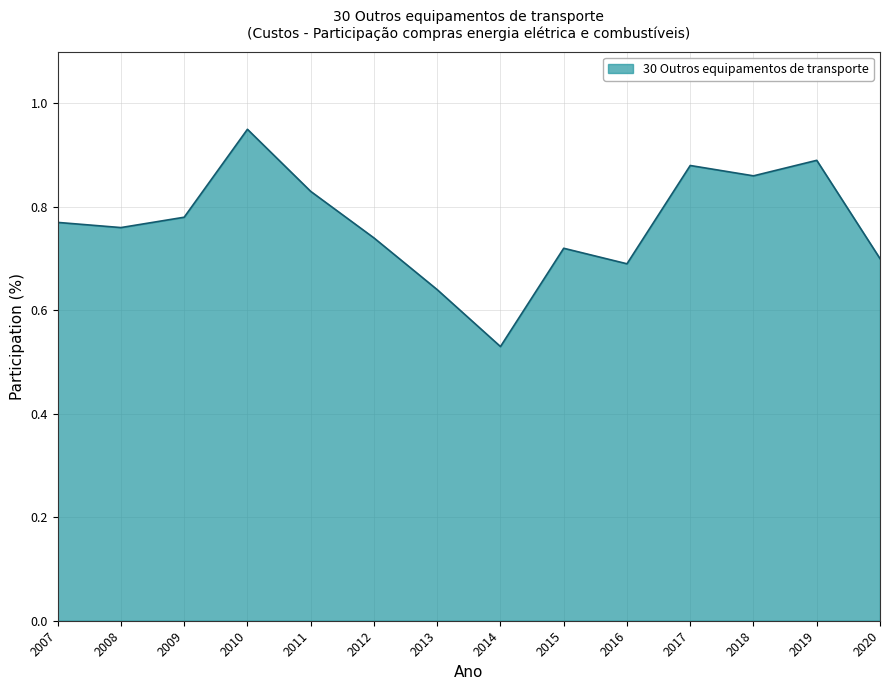

List the labels in order of value, largest first.

2010, 2019, 2017, 2018, 2011, 2009, 2007, 2008, 2012, 2015, 2020, 2016, 2013, 2014